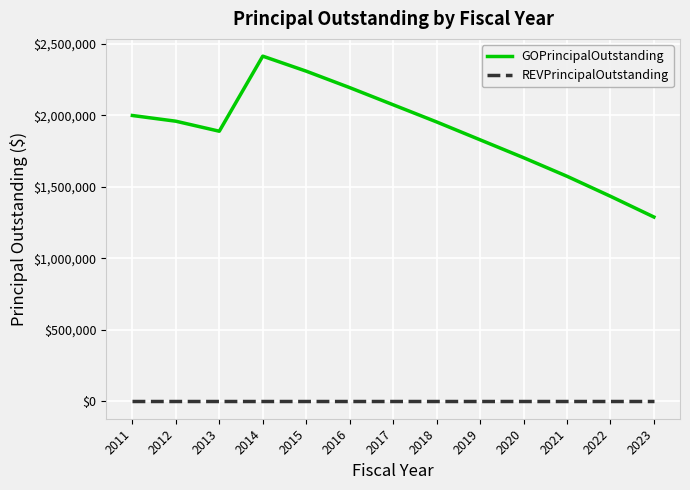

Which series has the largest range (max minus min)?

GOPrincipalOutstanding